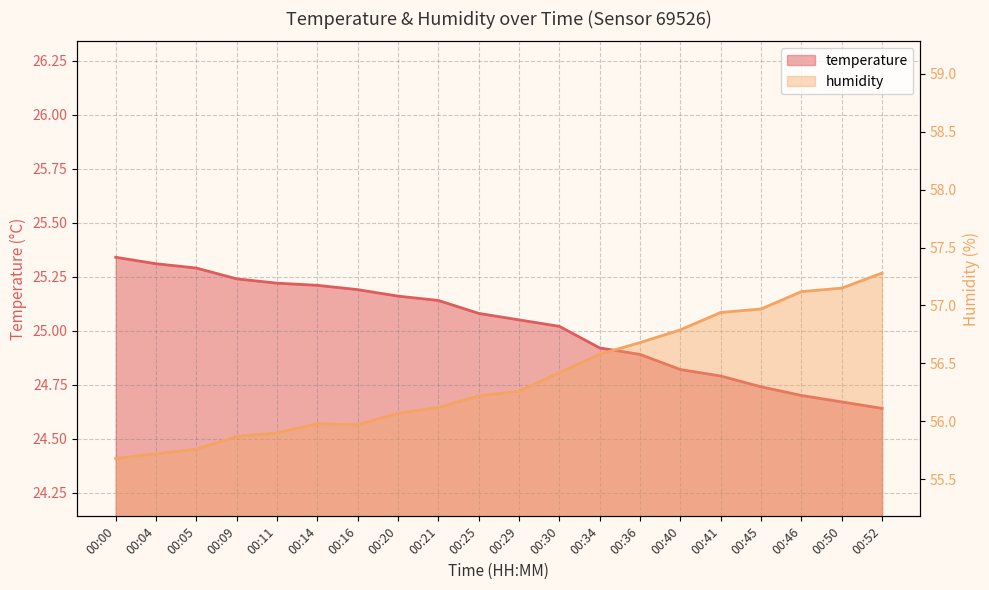

What is the value of the humidity point at the 6th from the left?

56.0